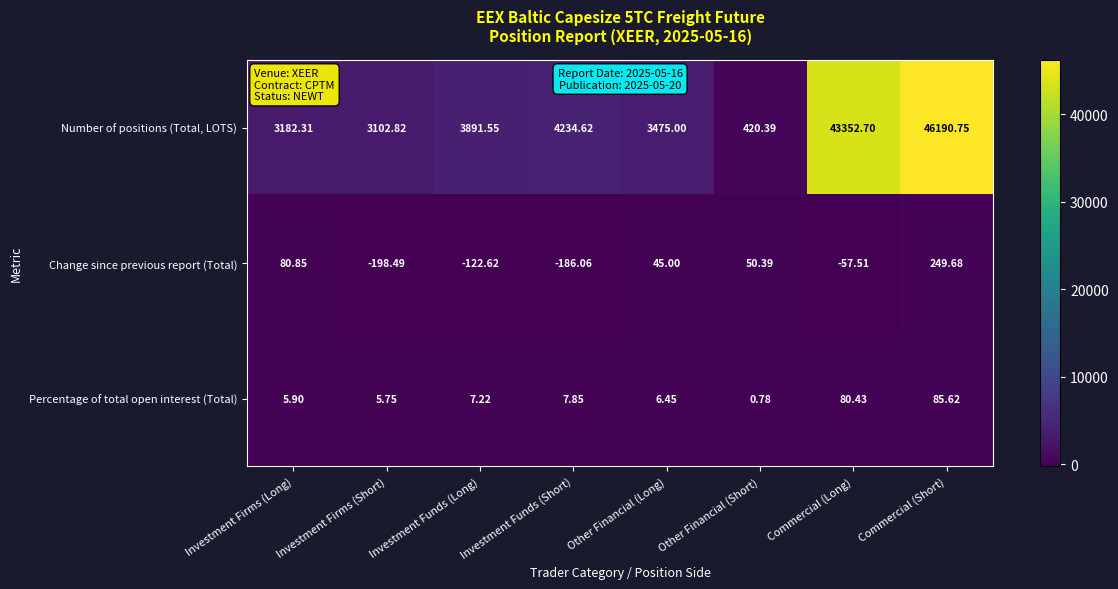

At which category is the sum across all series the highest?

Commercial (Short)